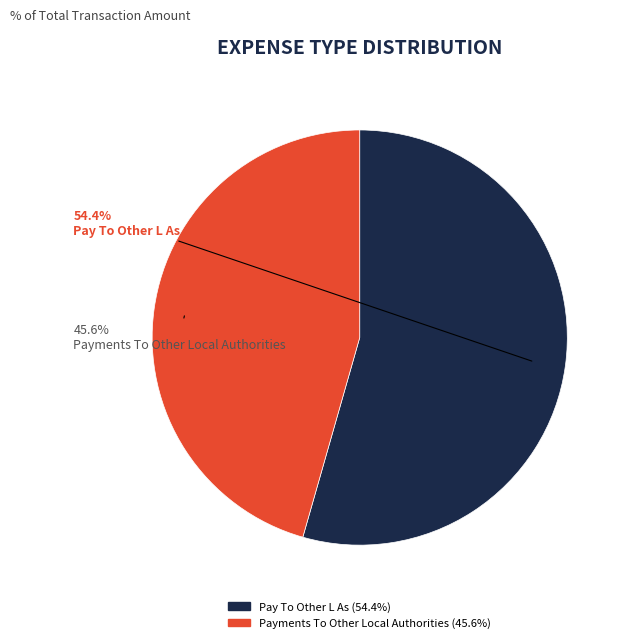

Is it true that Pay To Other L As is 54% of the pie?

True